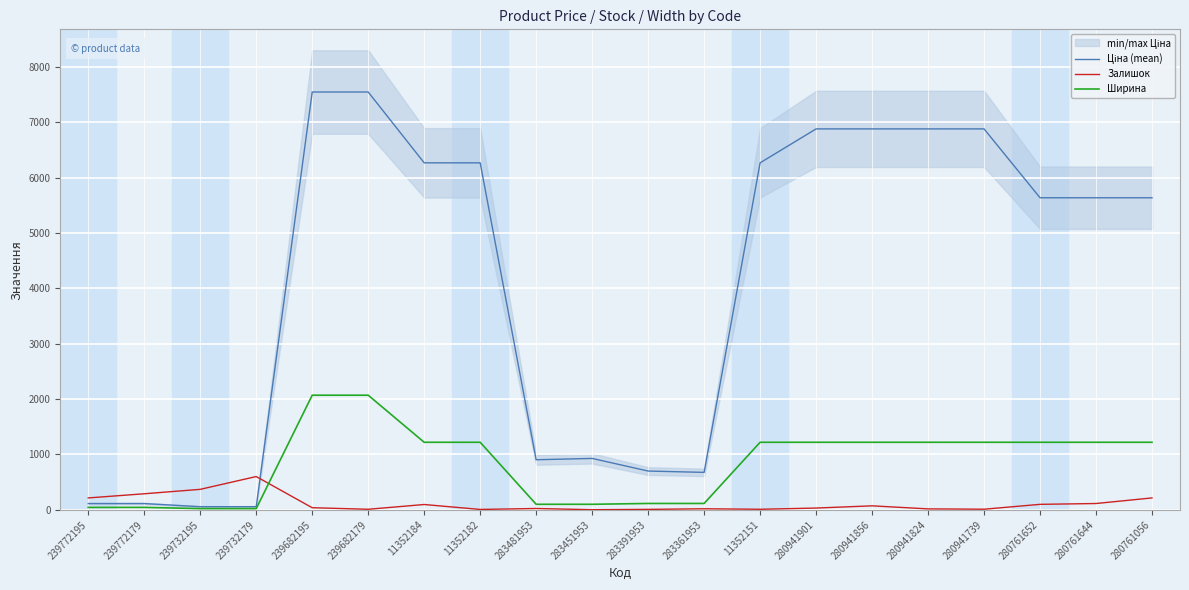

Is the value of Залишок at 280761056 greater than the value of Ціна (mean) at 283451953?

No